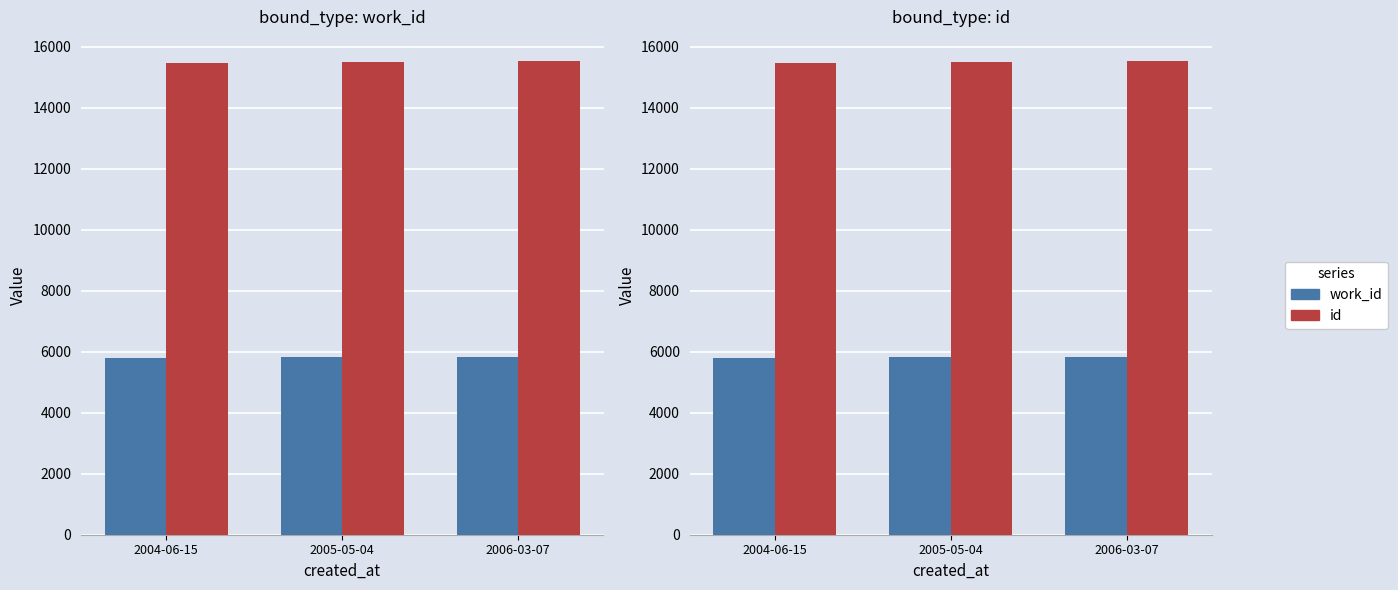

What is the label of the 3rd bar from the left?

2006-03-07